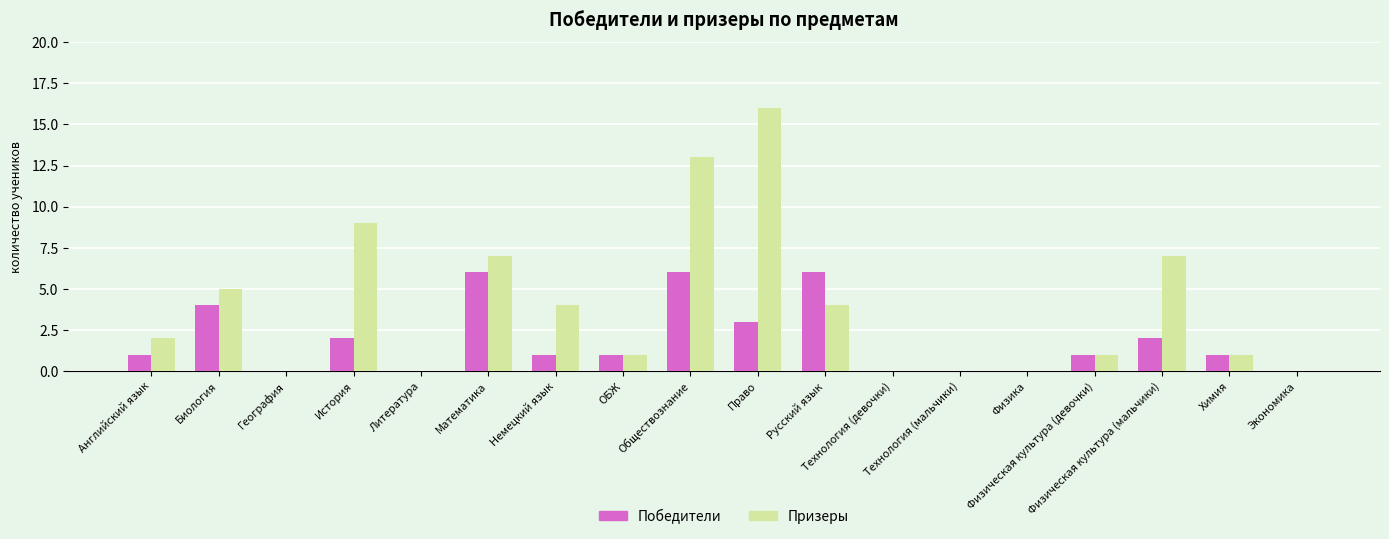

Is the value of Призеры at ОБЖ greater than the value of Победители at Физическая культура (мальчики)?

No